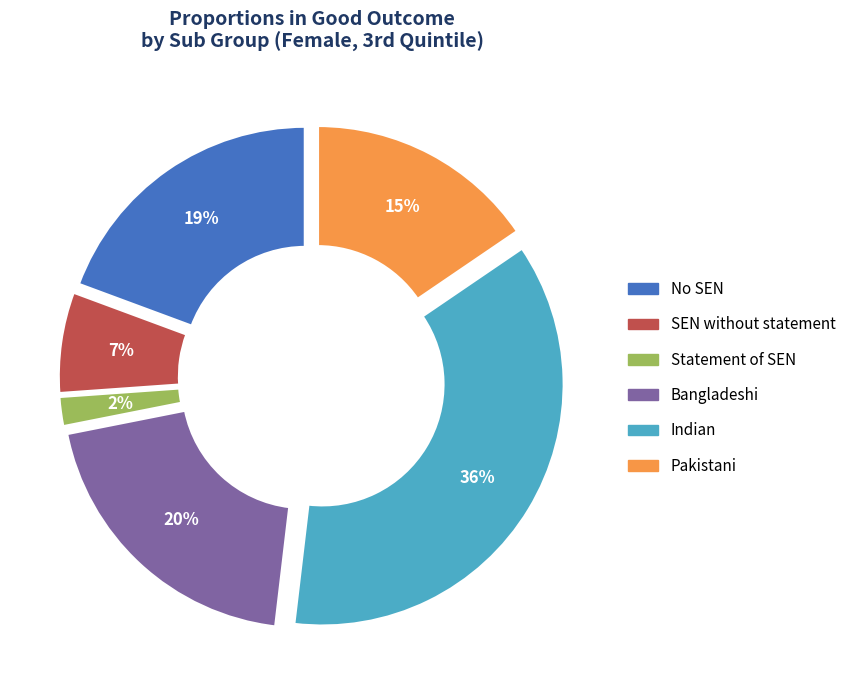

To the nearest percent, what is the difference between the Bangladeshi and Statement of SEN slice percentages?

18%